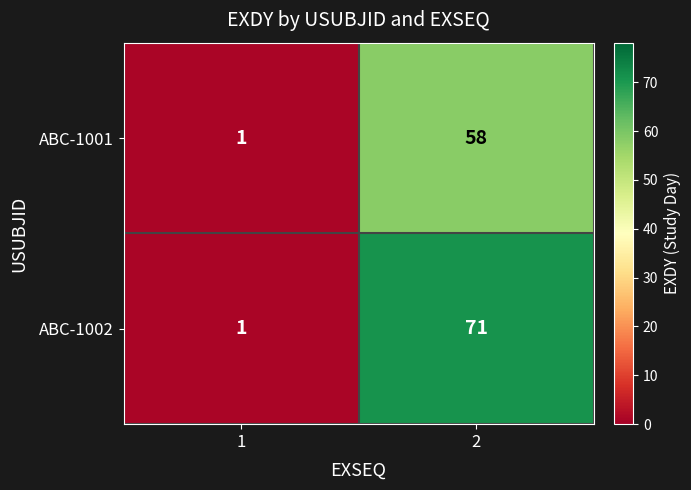

What is the difference between the ABC-1001 values at 1 and 2?

57